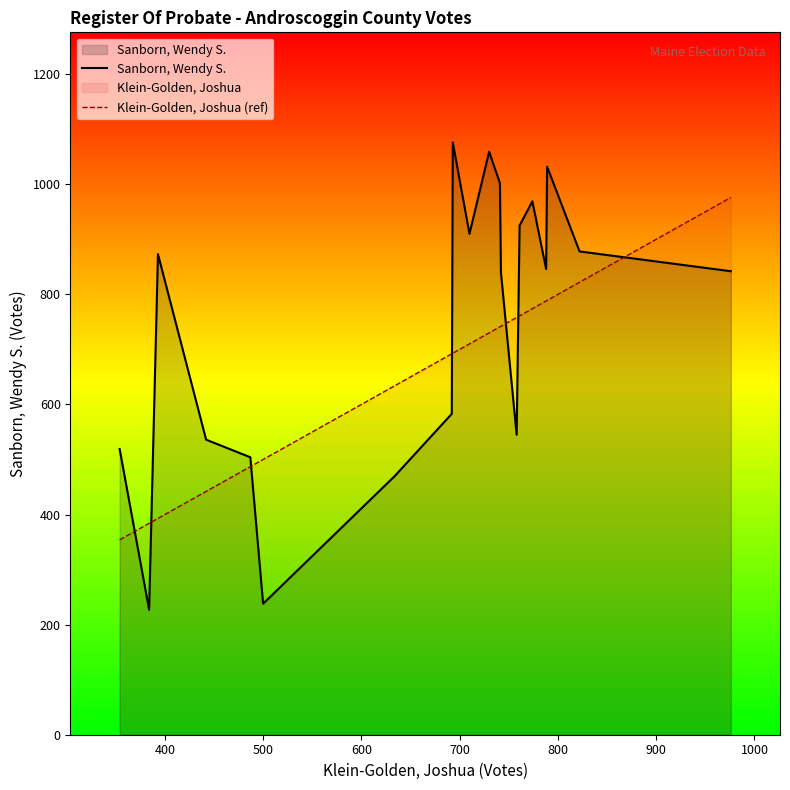

Rank the series by their maximum value, from highest to lowest.

Sanborn, Wendy S., Klein-Golden, Joshua (ref)